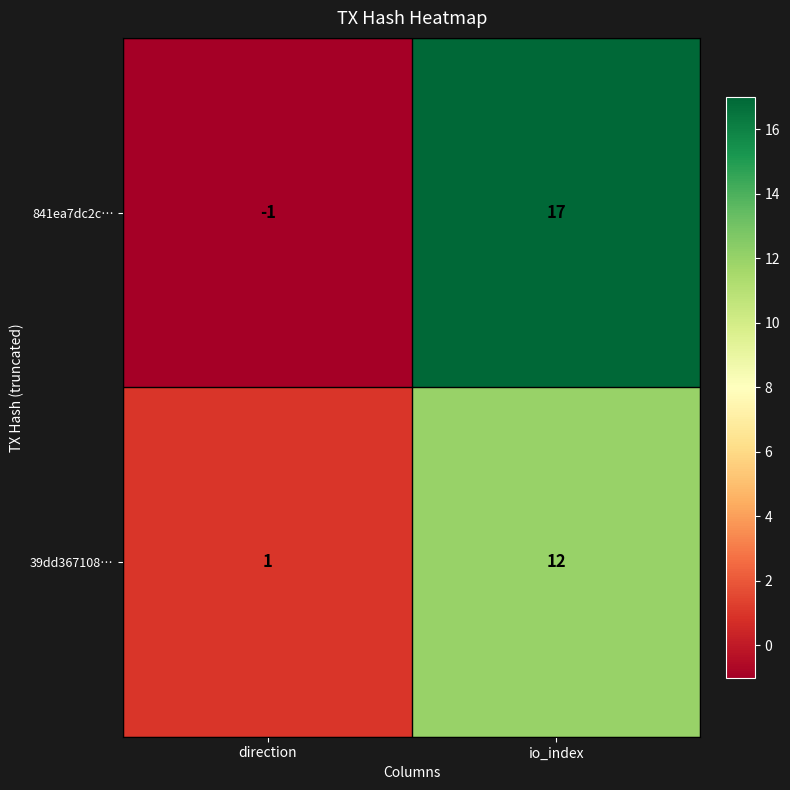

Between direction and io_index, which series saw the biggest shift?

841ea7dc2c…